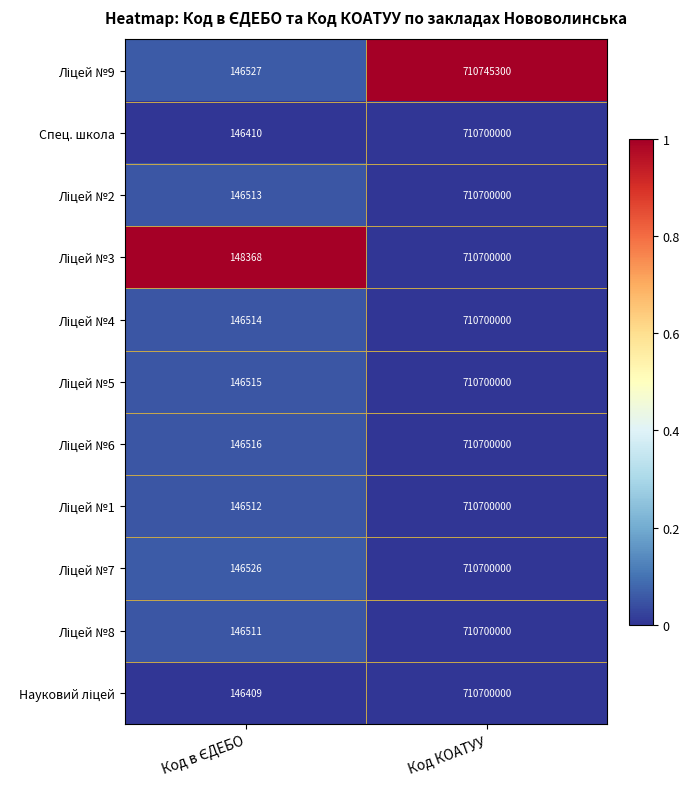

What is the sum of all Спец. школа values?

710846410